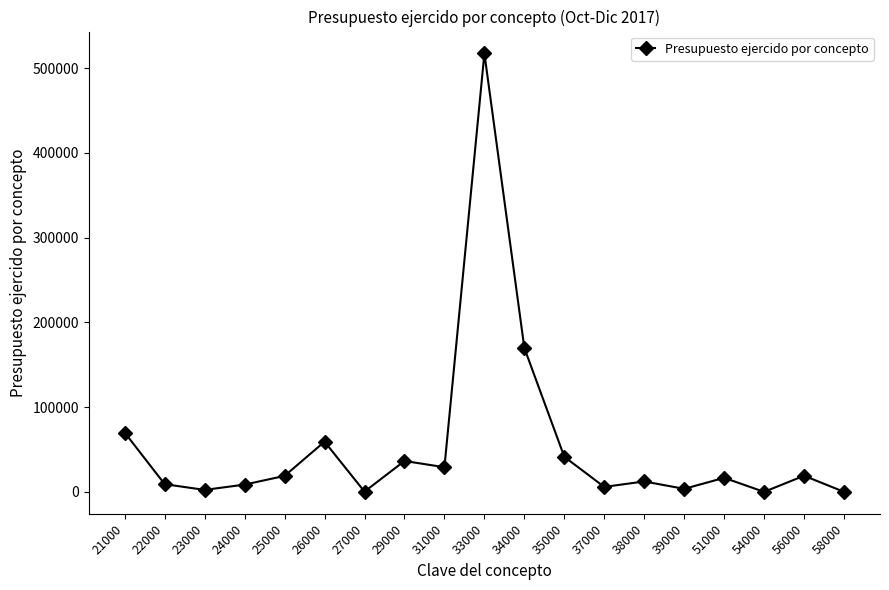

Where is the data nearest to the value 258653?

34000